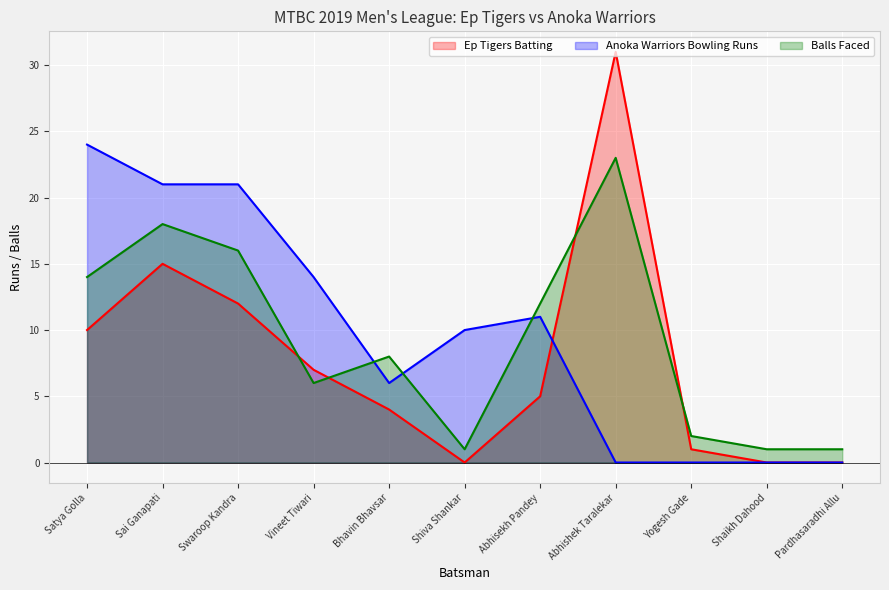

What is the difference between the second highest and second lowest values in the Ep Tigers Batting series?

15